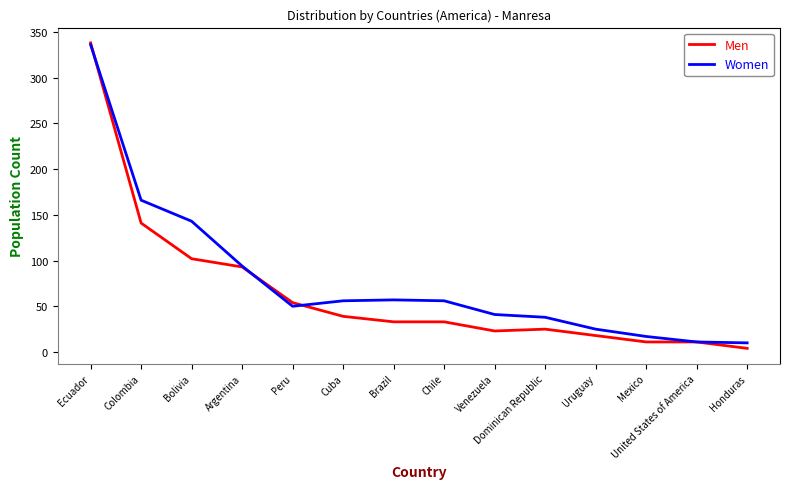

Which series changed the most between Bolivia and Uruguay?

Women